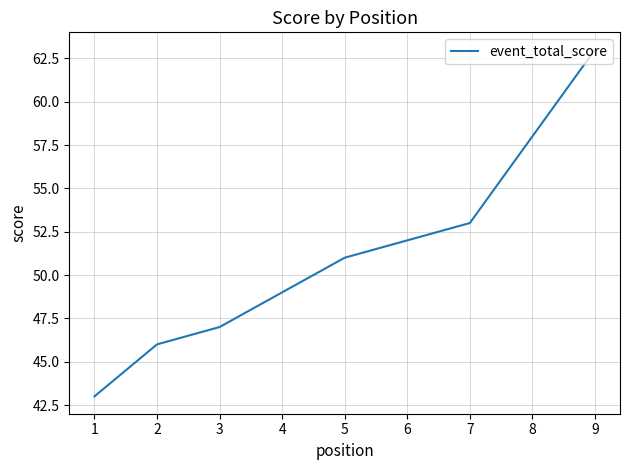

Read the value at 1.

43